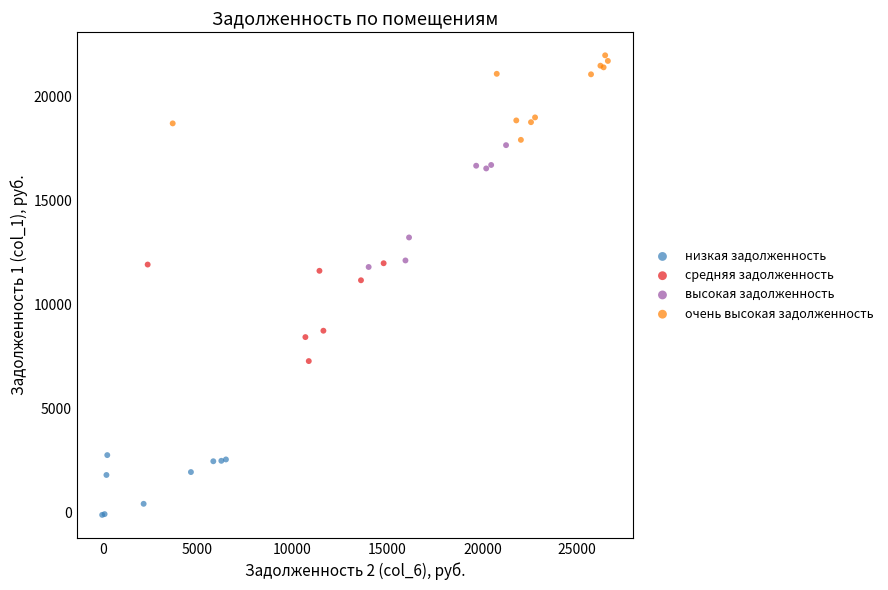

Which series reaches the maximum Y coordinate?

очень высокая задолженность